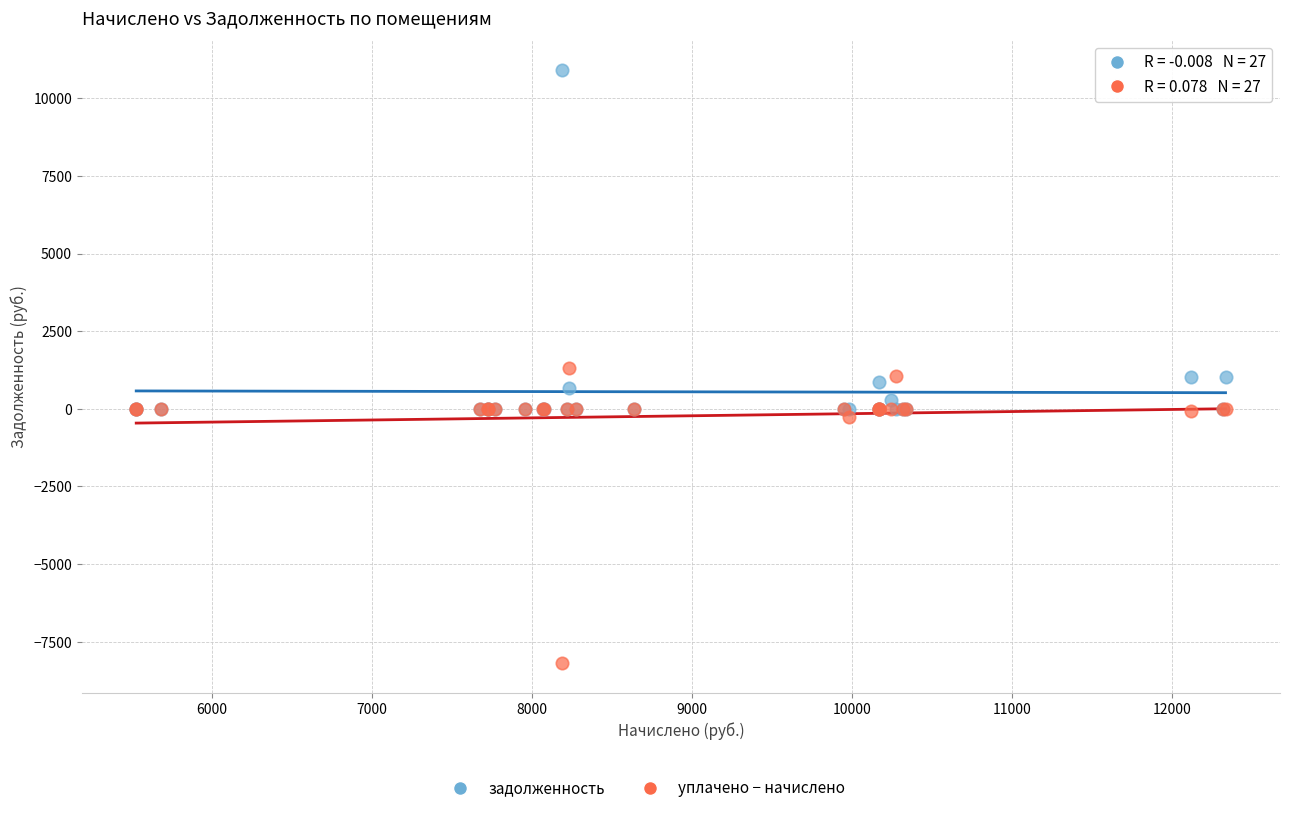

In the задолженность series, what Y value is closest to 5456?

1027.8